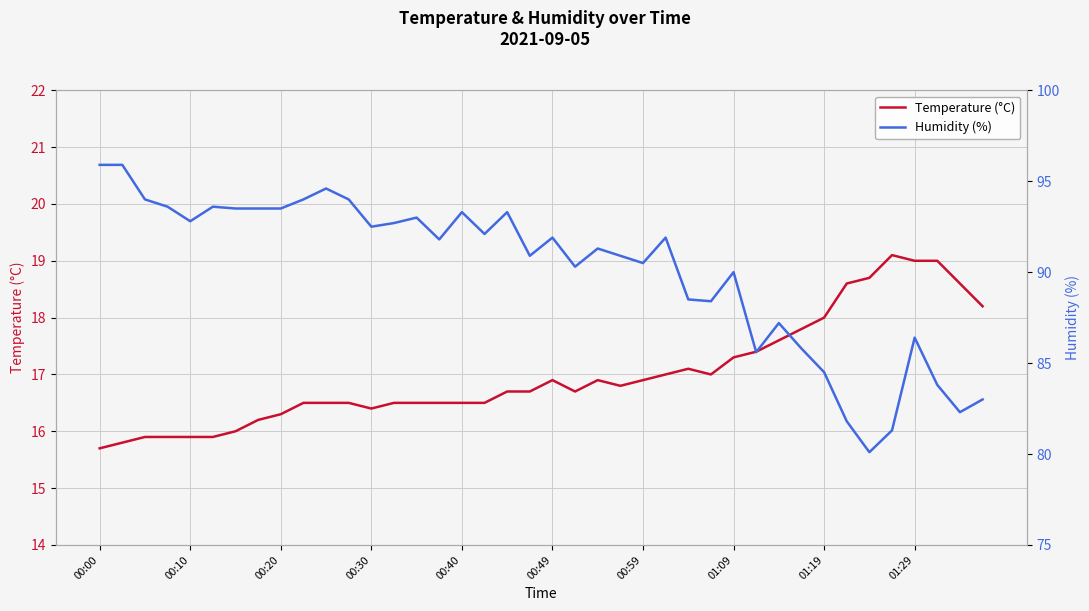

Which series changed the most between 00:30 and 00:40?

Humidity (%)